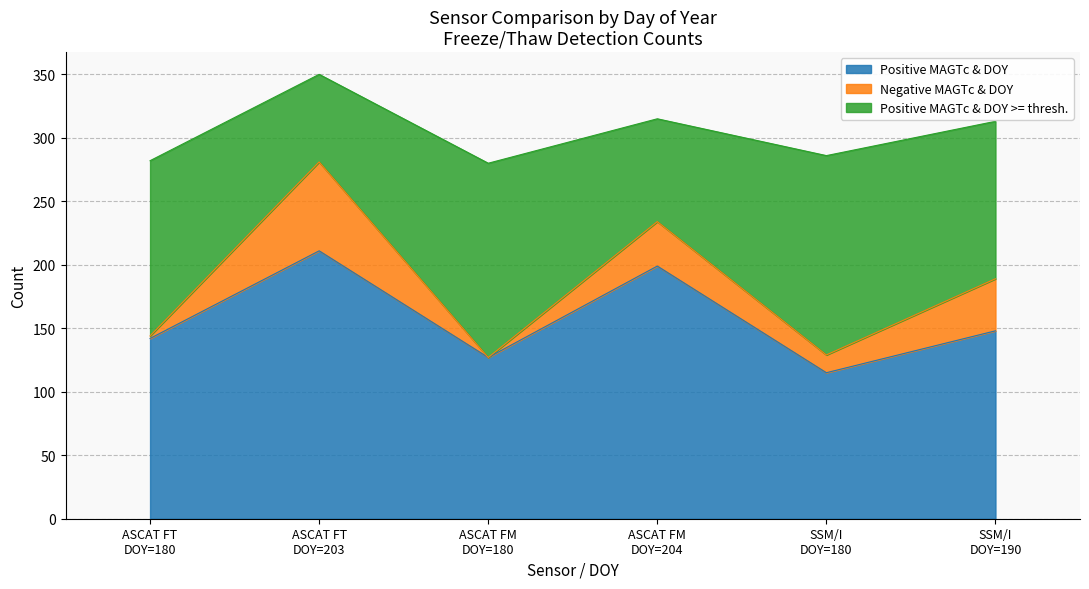

What is the maximum value for Positive MAGTc & DOY?

211